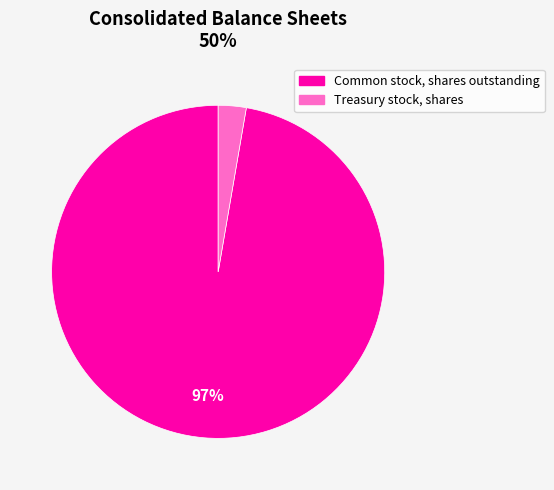

To the nearest percent, what is the combined percentage of Common stock, shares outstanding and Treasury stock, shares?

100%